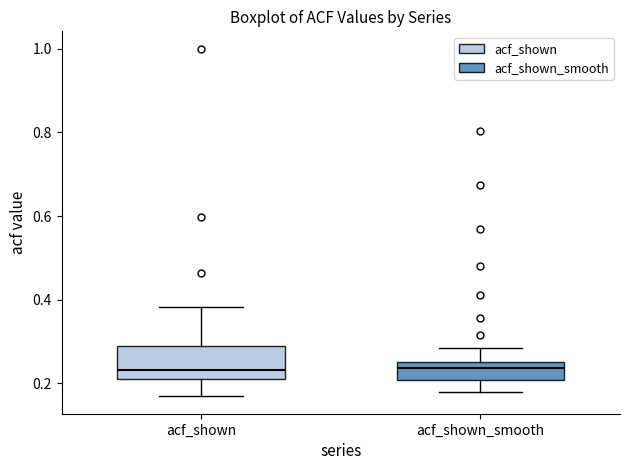

Reading left to right, read every box against the y-axis: the position of its median line, the range the box covers, and the ends of its whiskers. The values are not printed on the chart, so give them approximately, as read against the axis.

acf_shown: median 0.24, box 0.20 to 0.28, whiskers 0.16 to 0.38
acf_shown_smooth: median 0.24, box 0.20 to 0.26, whiskers 0.18 to 0.28